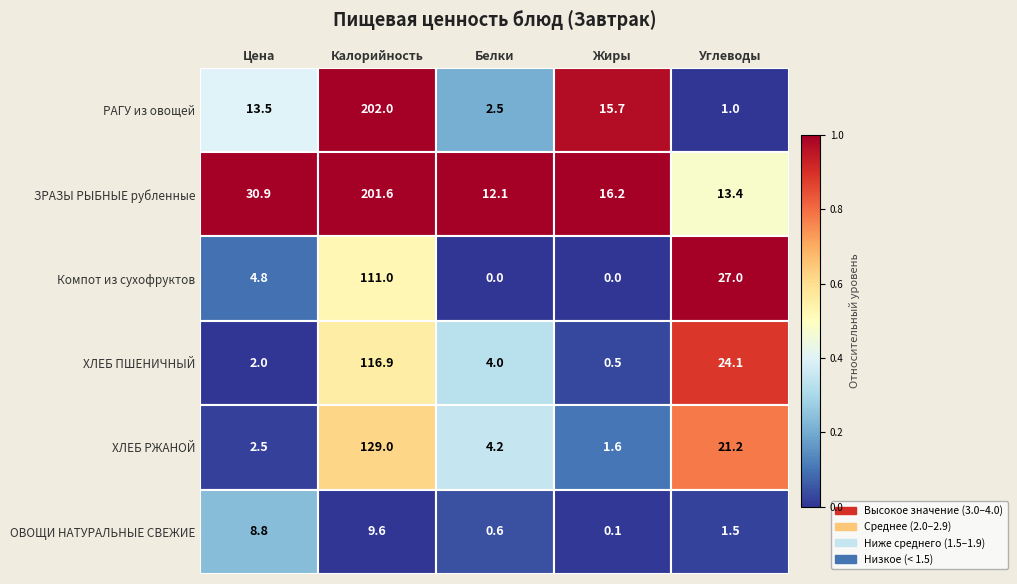

Which has a higher value, Белки or Цена?

Цена